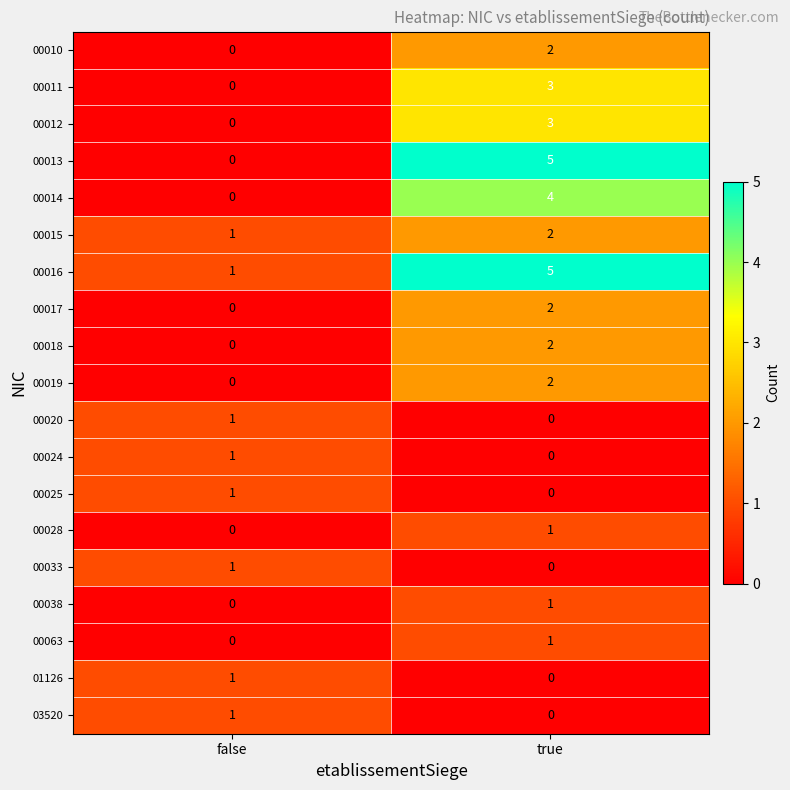

Which label corresponds to the largest value in the chart?

true